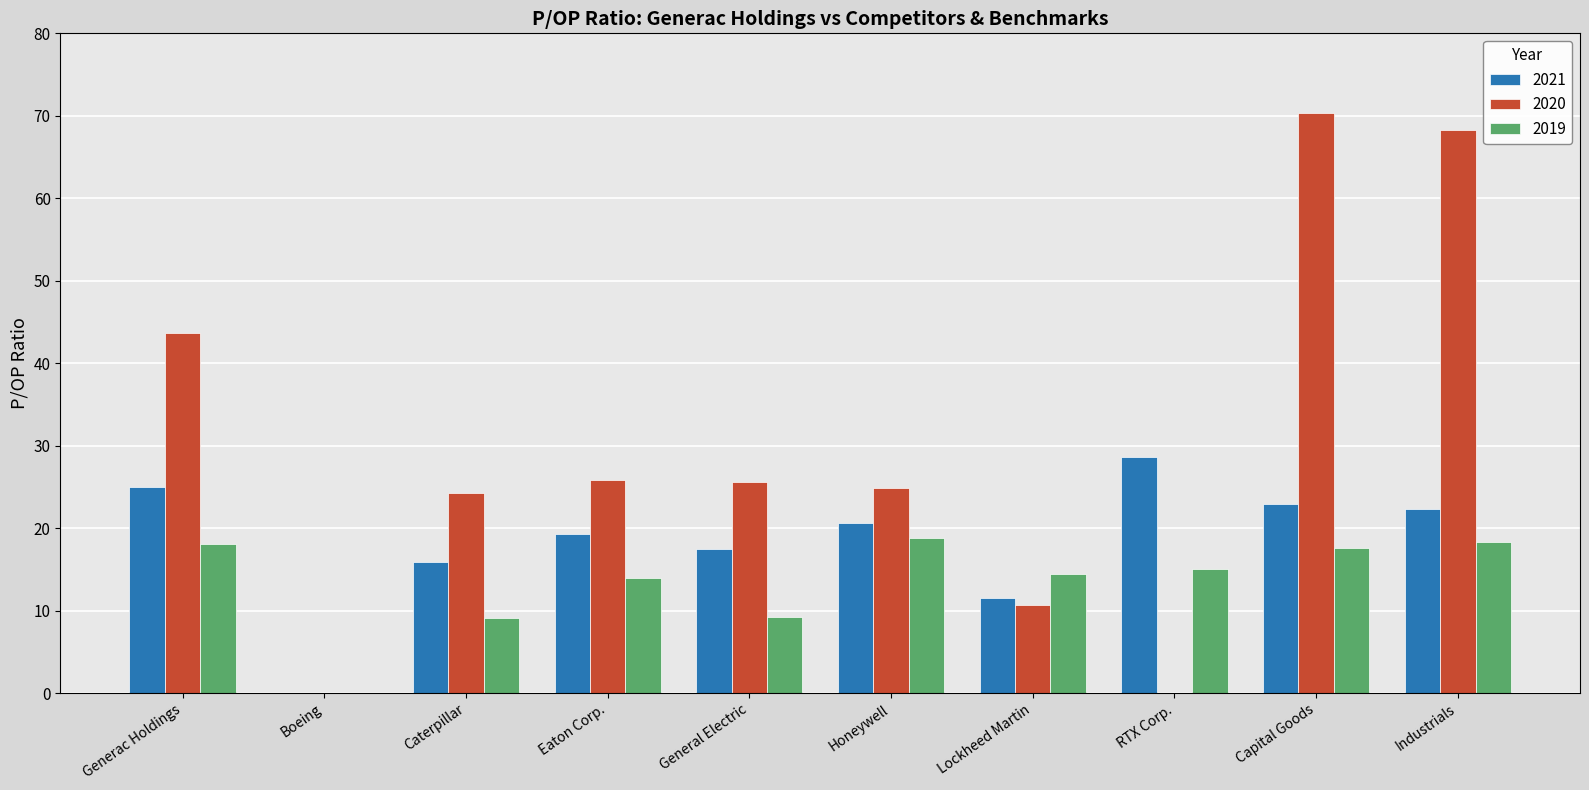

The 2020 series shows 10.6 at Lockheed Martin. True or false?

True